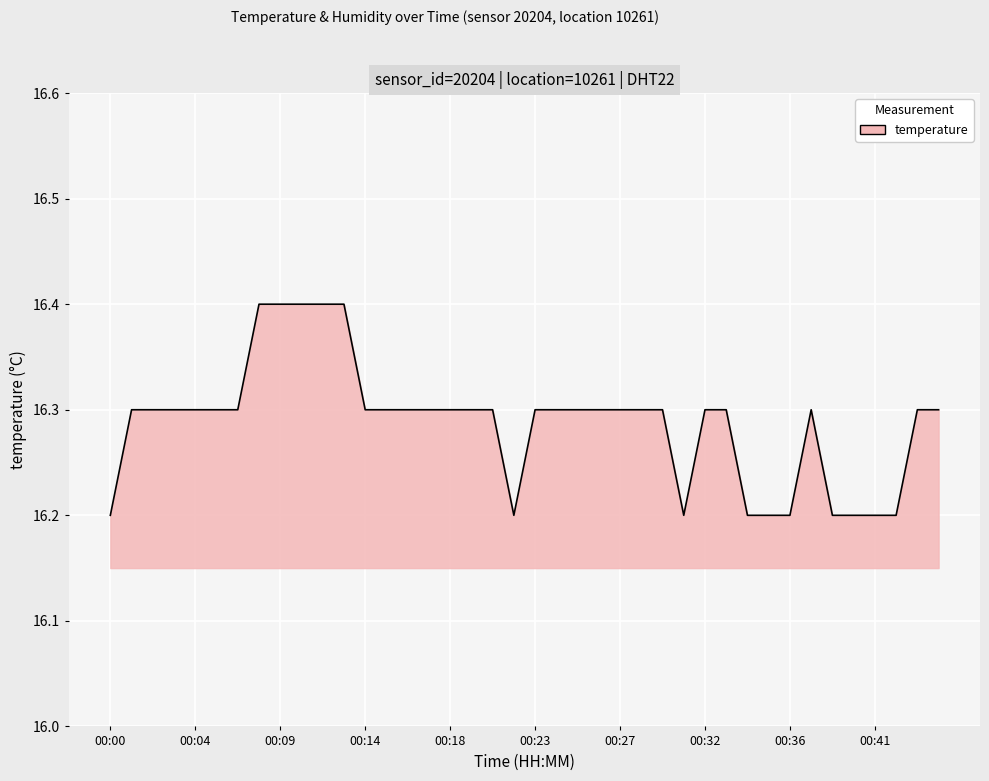

What is the smallest value displayed?

16.2